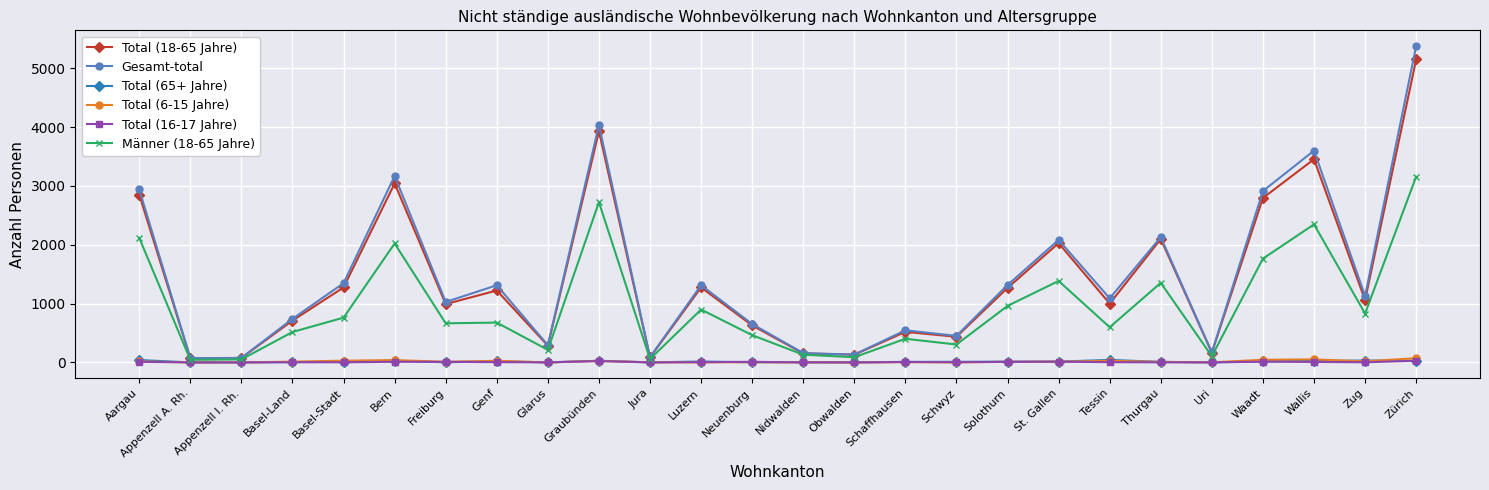

What is the total value across all series at Aargau?

7977